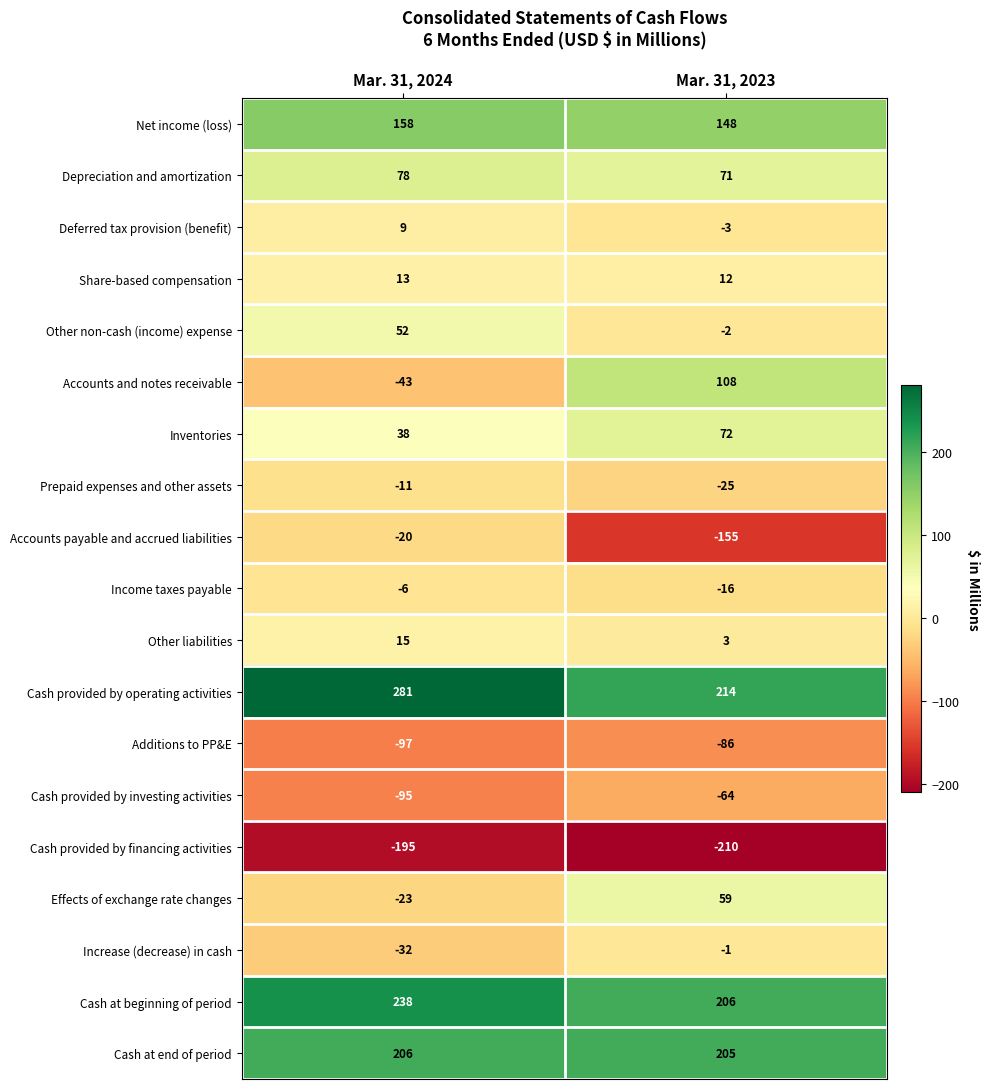

At which label is Cash provided by investing activities closest to -79?

Mar. 31, 2023